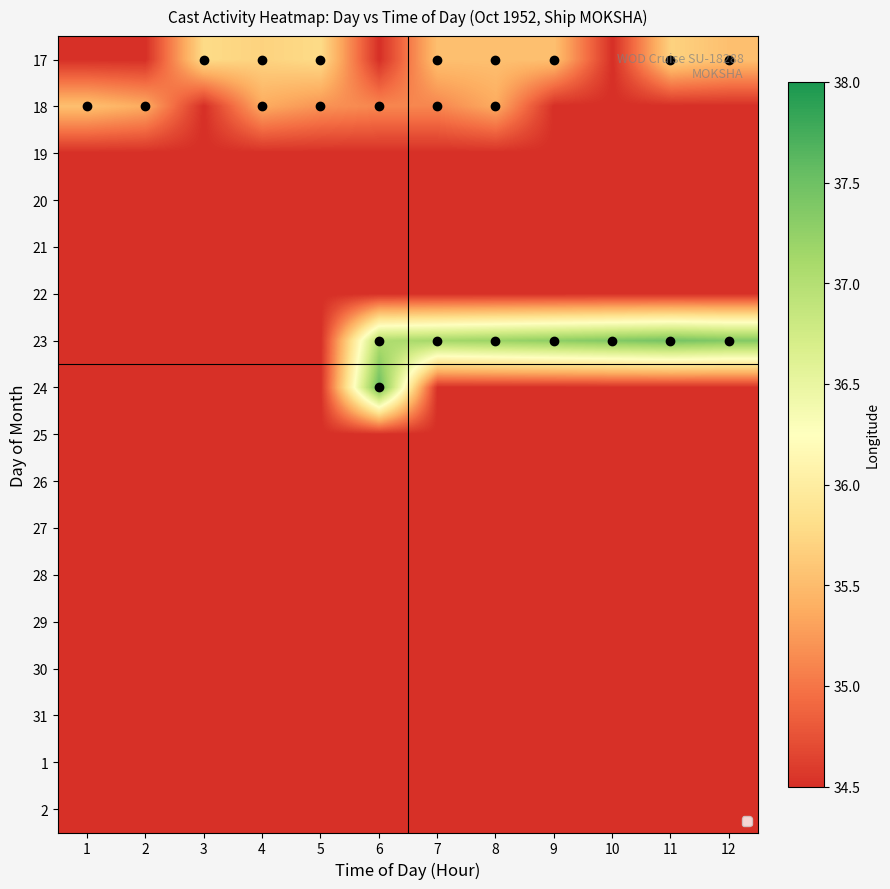

At 8, list the series in order from largest to smallest.

23, 17, 18, 19, 20, 21, 22, 24, 25, 26, 27, 28, 29, 30, 31, 1, 2